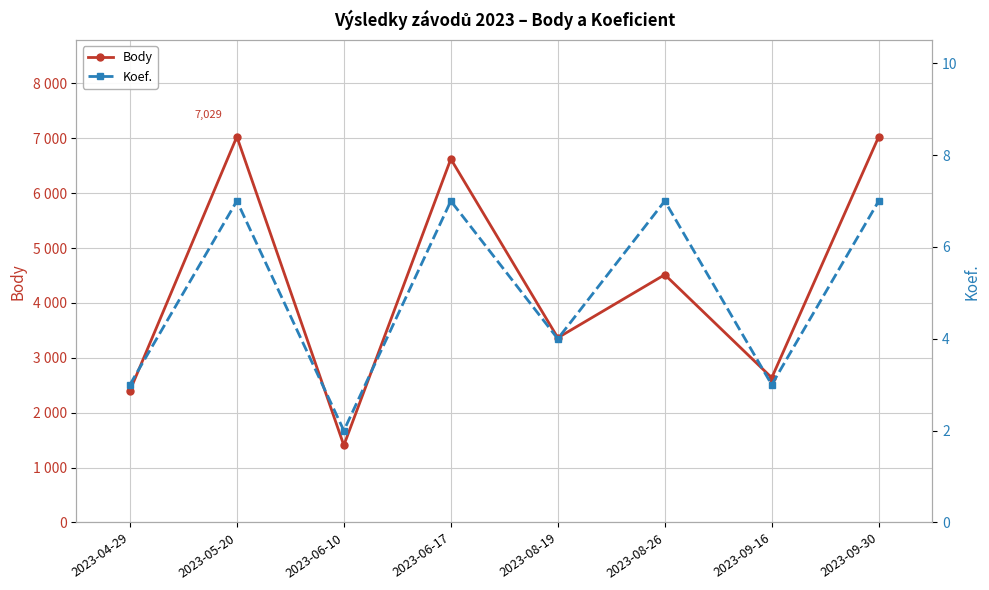

Which series has the largest total across all categories?

Body